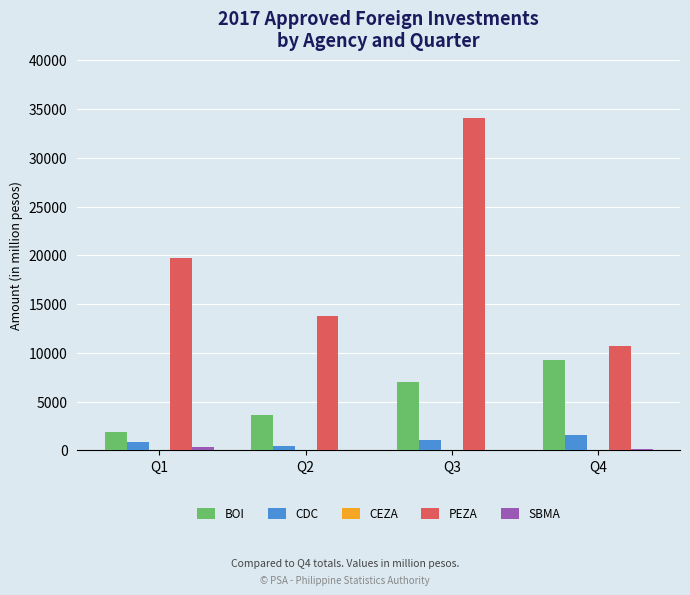

Which series has the largest total across all categories?

PEZA